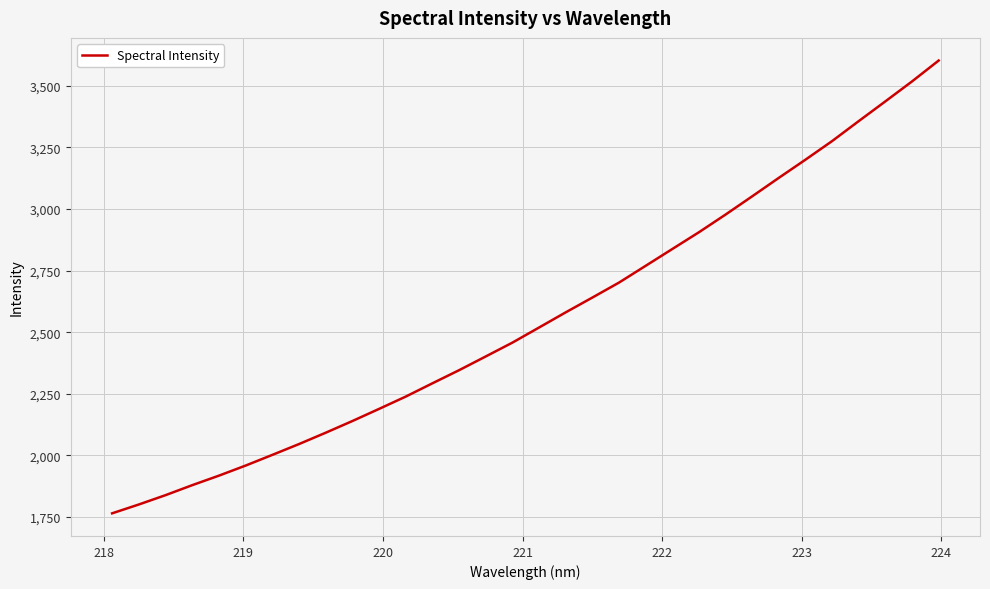

What is the smallest value displayed?

1764.5